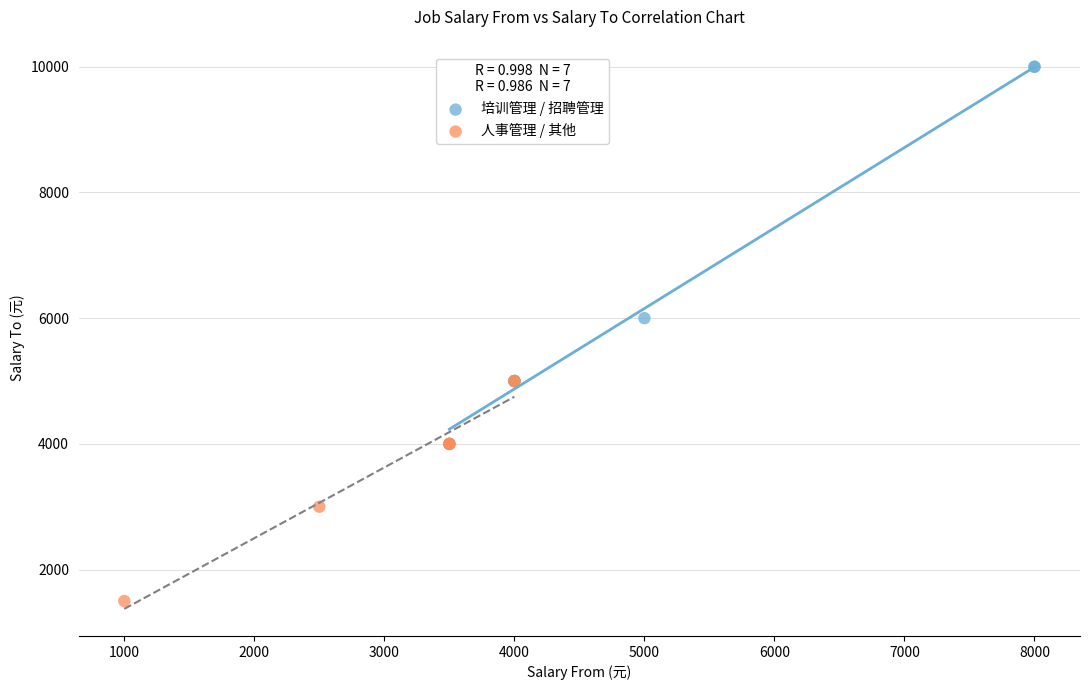

Which series contains the highest Y value?

培训管理 / 招聘管理